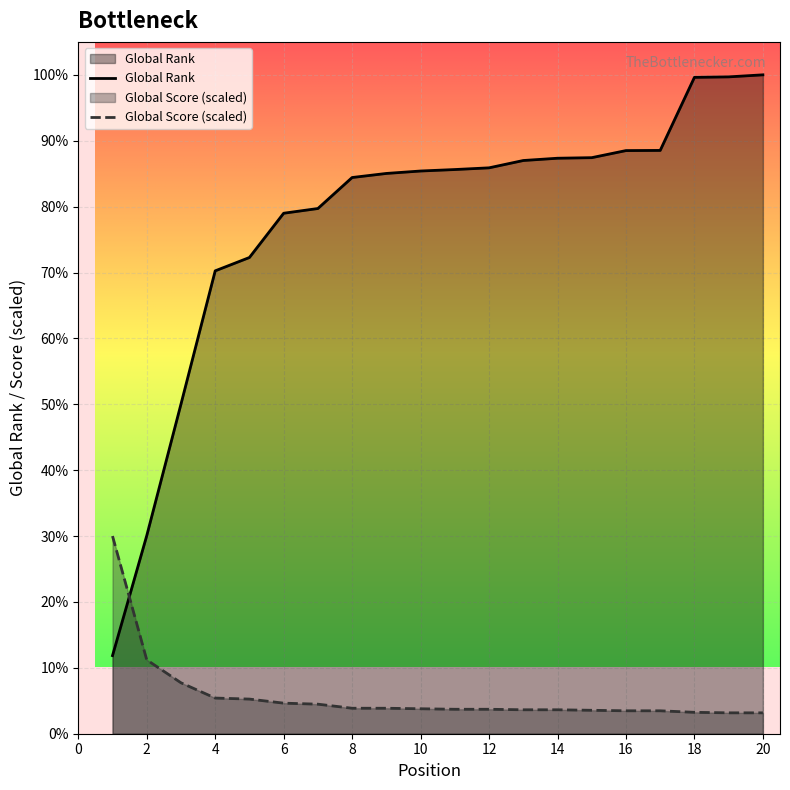

Where do Global Rank and Global Score first cross each other?

1 and 2